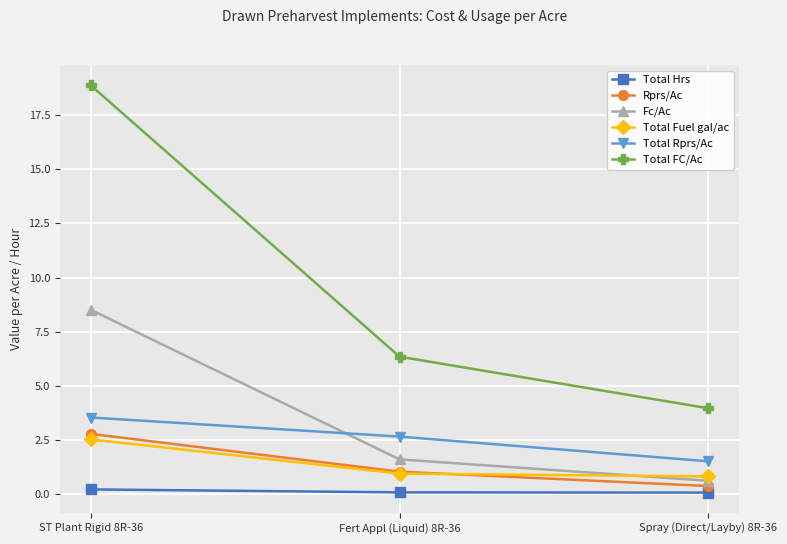

What is the difference between the Total Fuel gal/ac values at ST Plant Rigid 8R-36 and Fert Appl (Liquid) 8R-36?

1.6